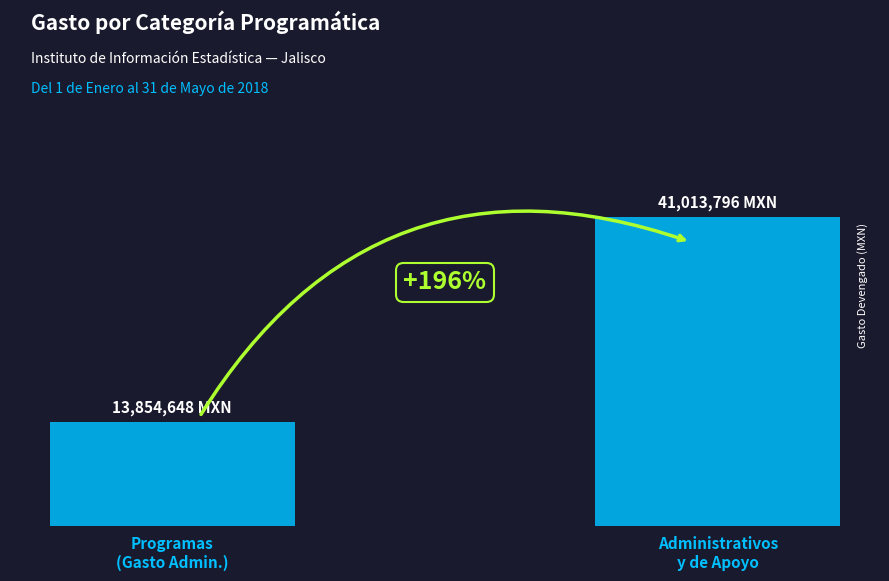

Are the bars horizontal?

No